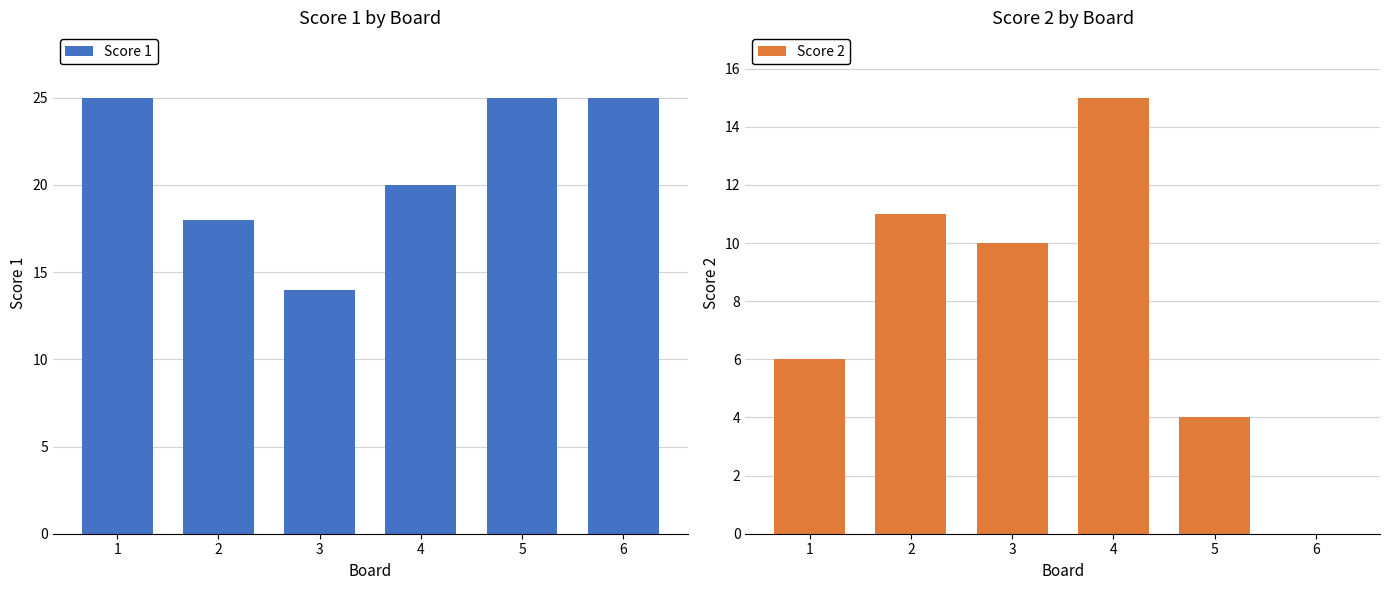

How many distinct data groups are displayed?

2